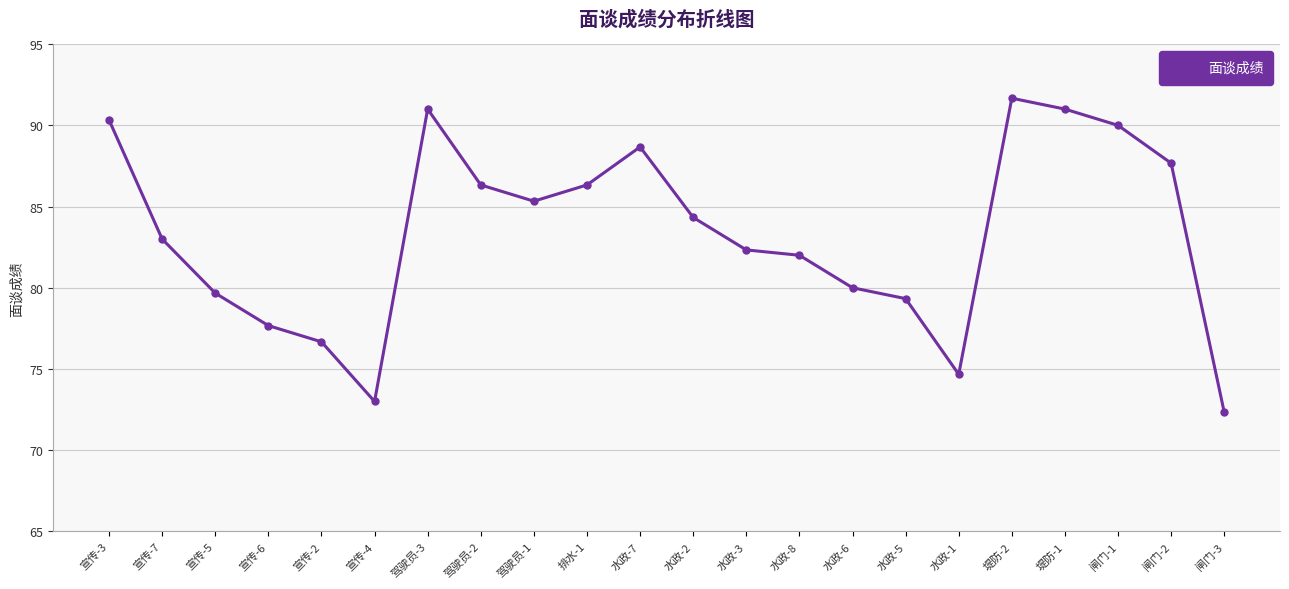

What is the label of the 14th point from the left?

水政-8